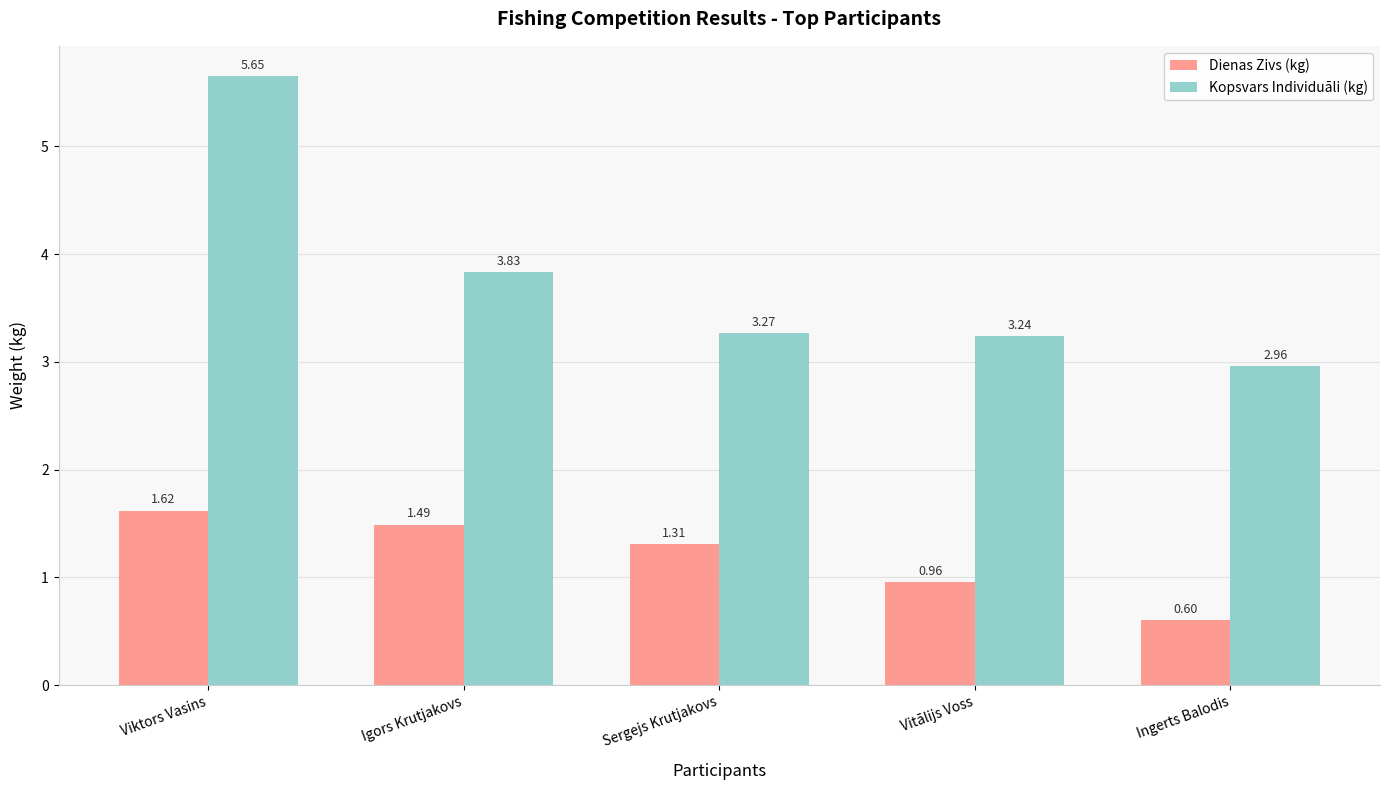

Which series has the largest total across all categories?

Kopsvars Individuāli (kg)